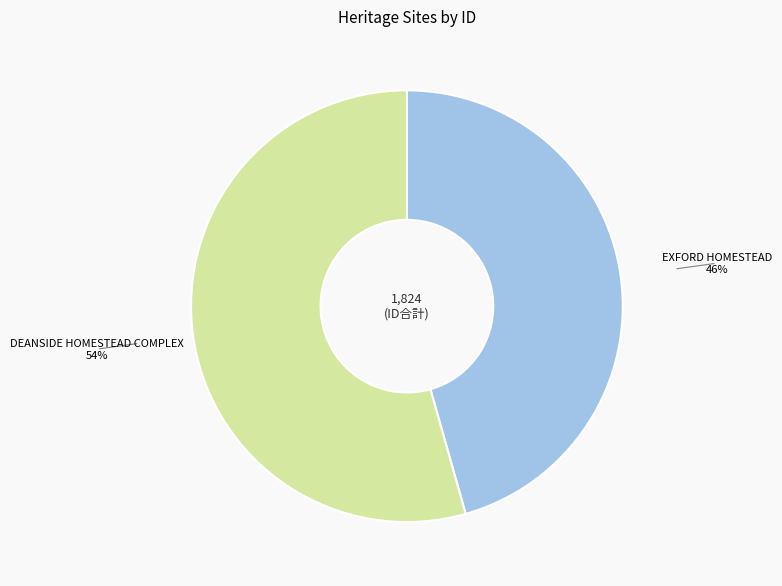

Rank the categories by value from lowest to highest.

EXFORD HOMESTEAD, DEANSIDE HOMESTEAD COMPLEX